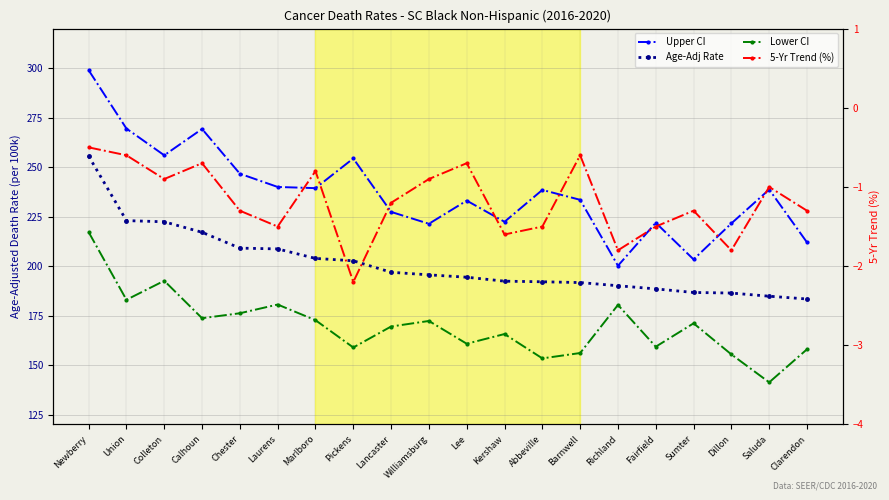

What is the highest value of the Upper CI series?

299.0